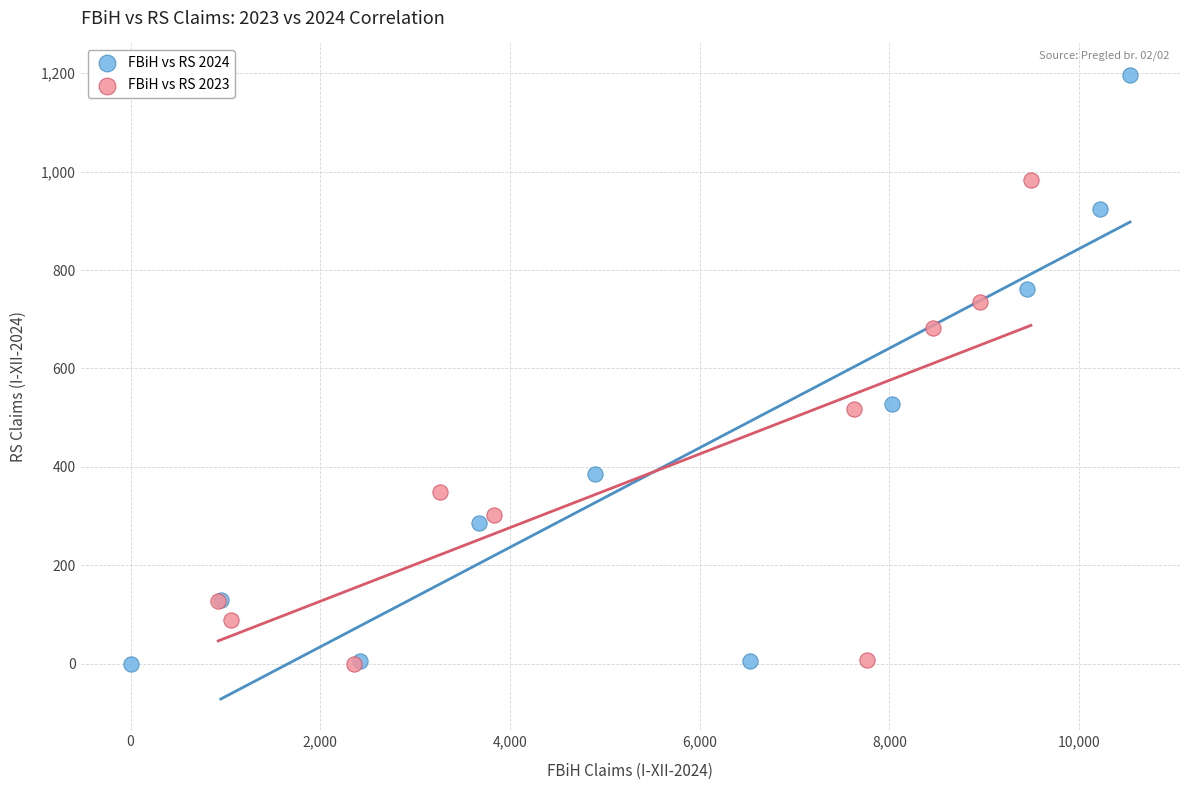

Which series has the largest Y range (max minus min)?

FBiH vs RS 2024